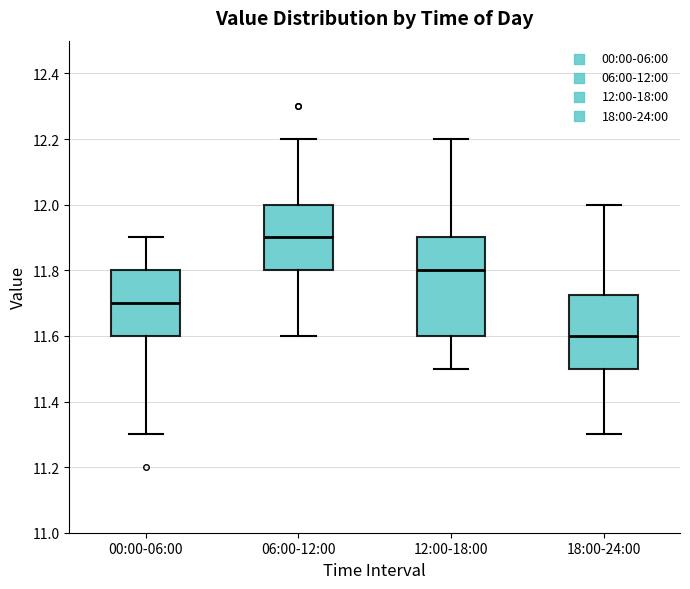

Which box is the tallest, from its lower edge to its upper edge?

12:00-18:00